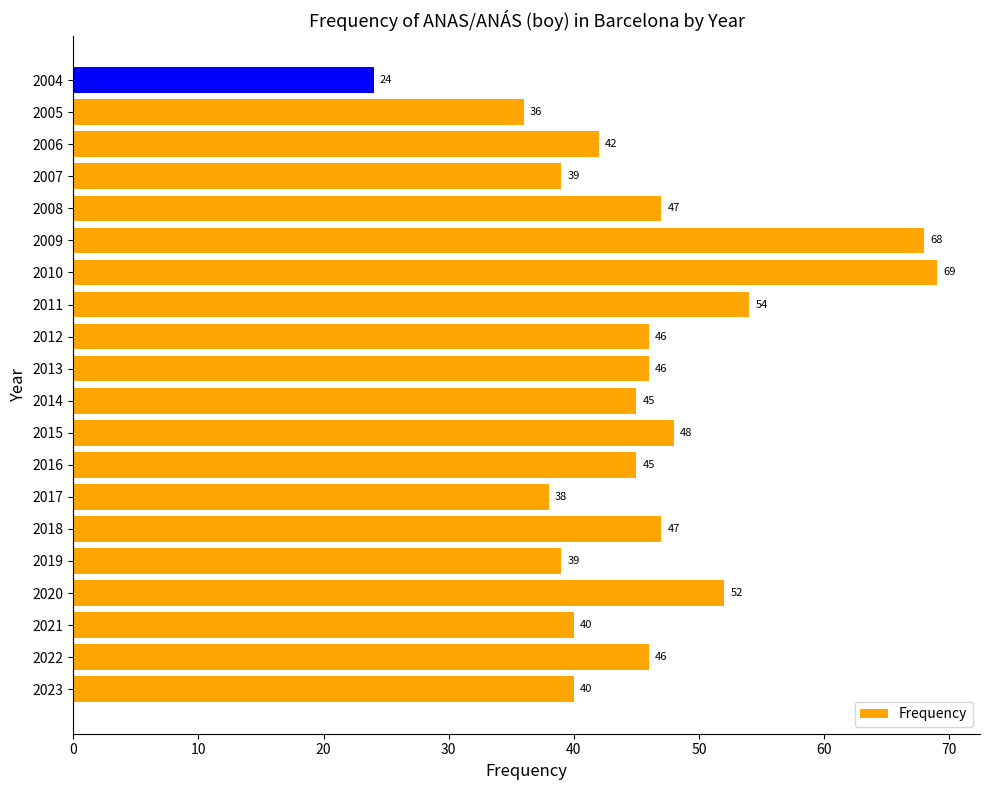

What is the approximate value at 2021, to the nearest 10?

40